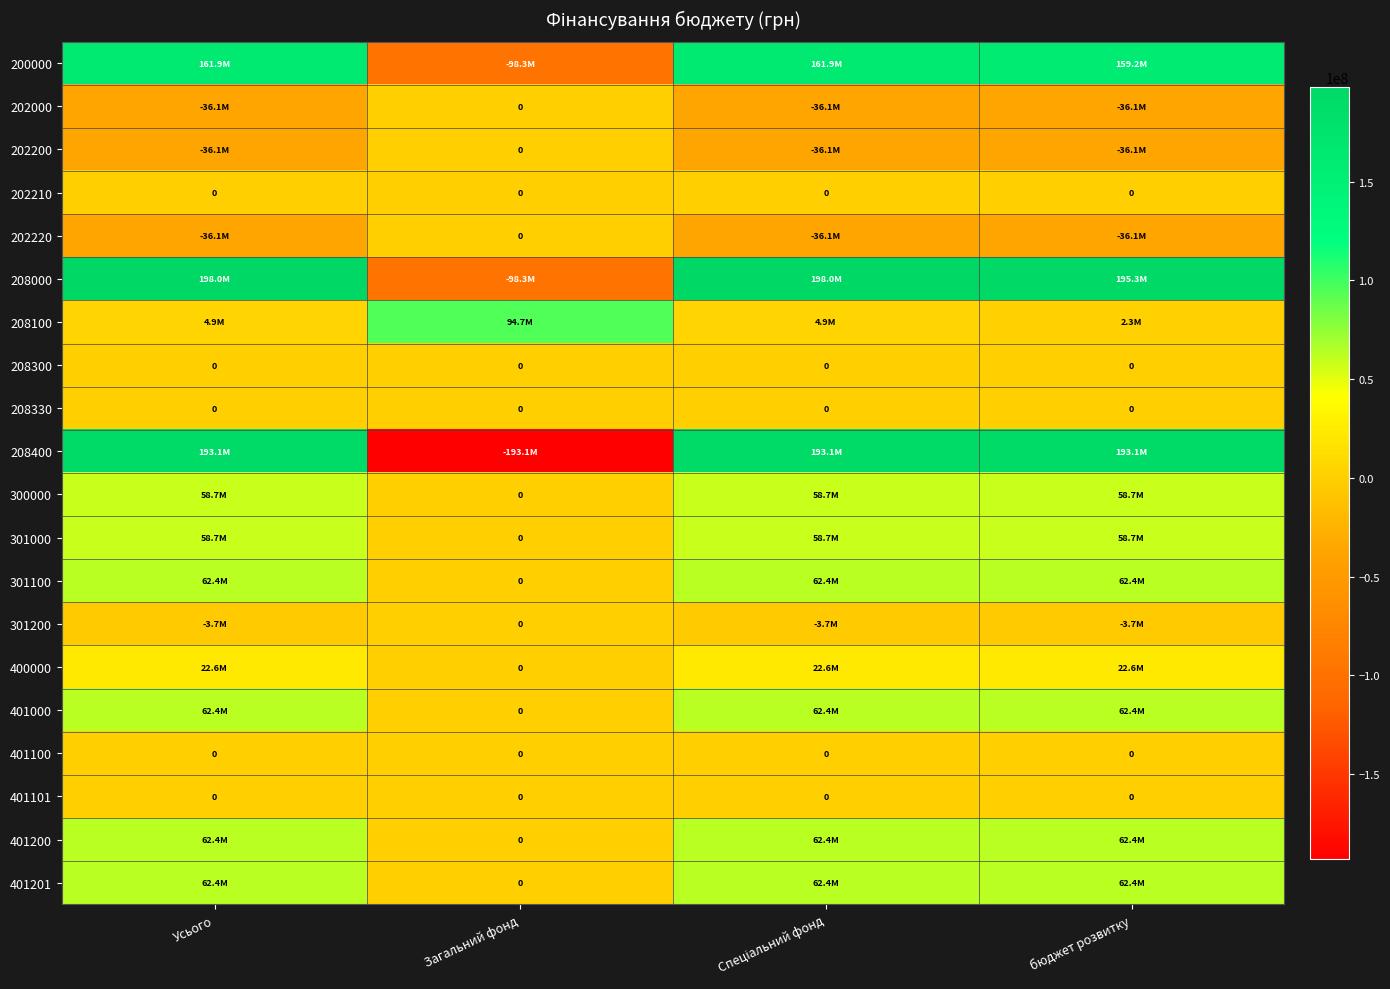

The 401200 series shows 39698377.0 at Спеціальний фонд. True or false?

False